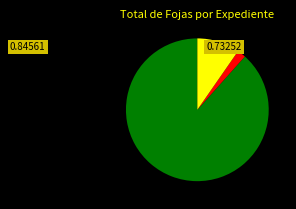

Is there any slice that represents more than half of the pie?

Yes